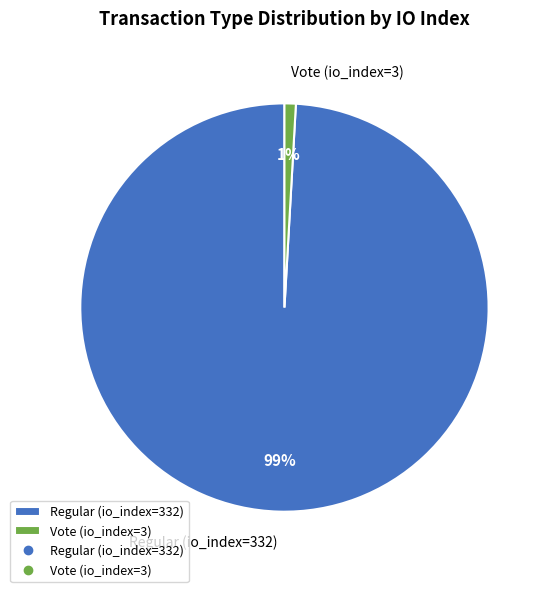

To the nearest percent, what is the difference between the largest and smallest slice percentages?

98%